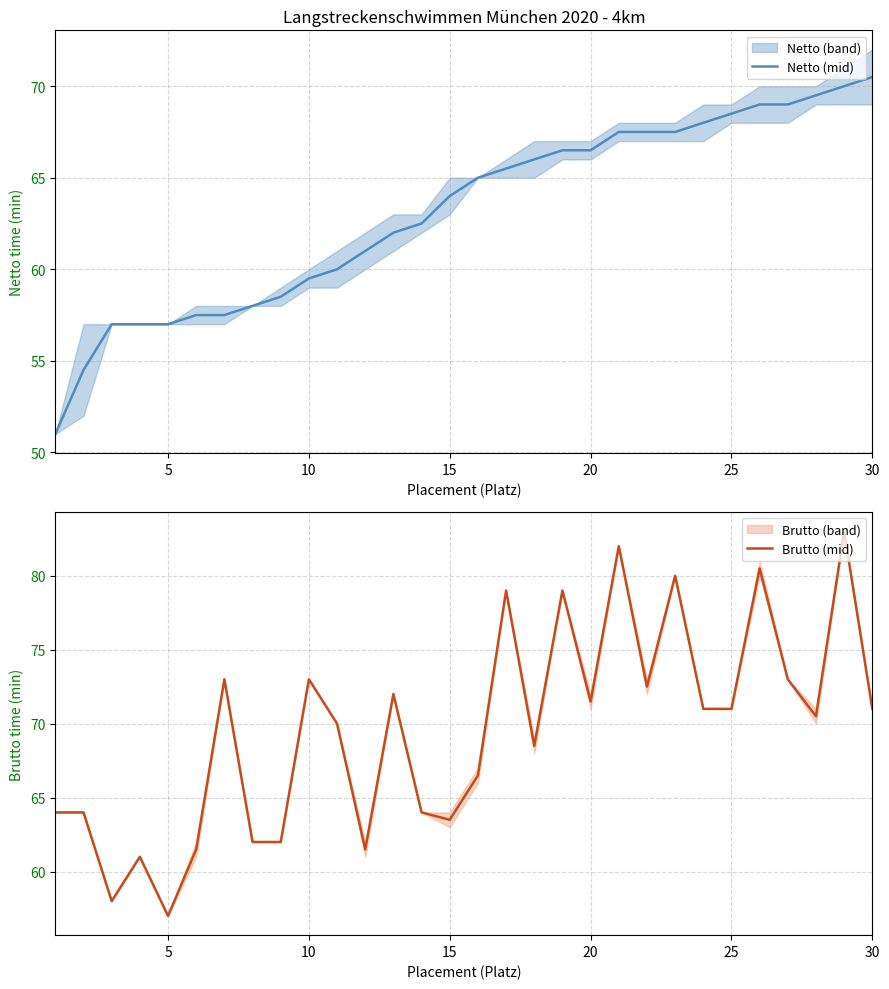

What is the highest value of the Netto (mid) series?

70.5